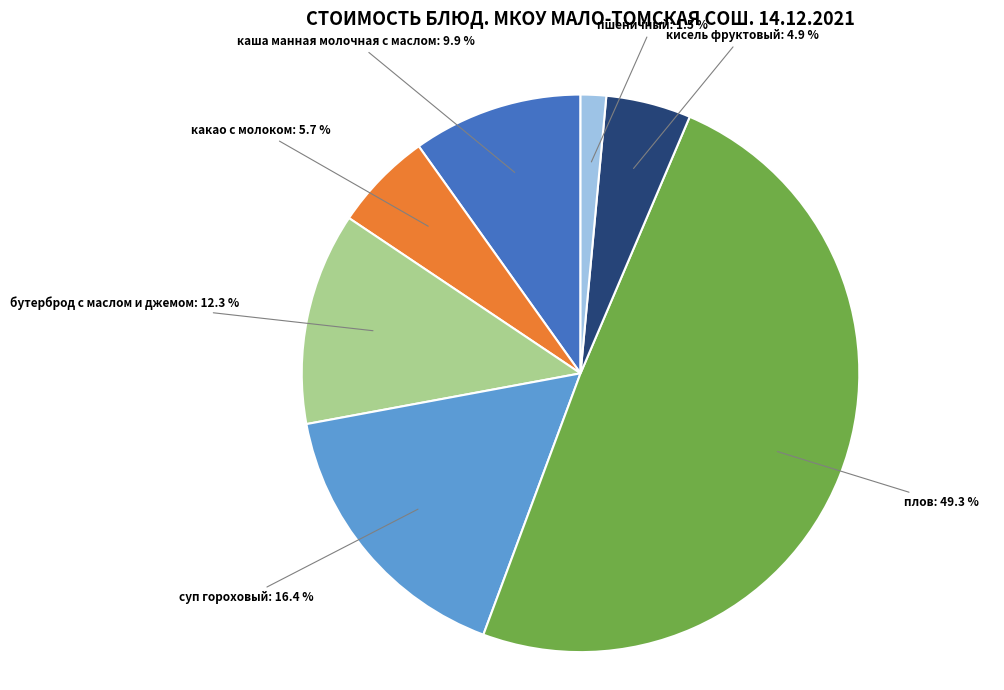

To the nearest percent, what is the average slice percentage?

14%